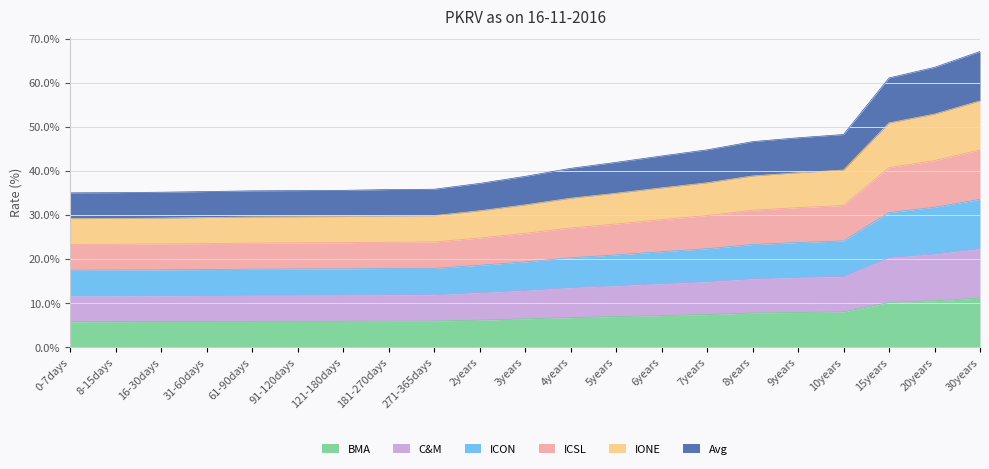

What are all the series names shown in the legend?

BMA, C&M, ICON, ICSL, IONE, Avg